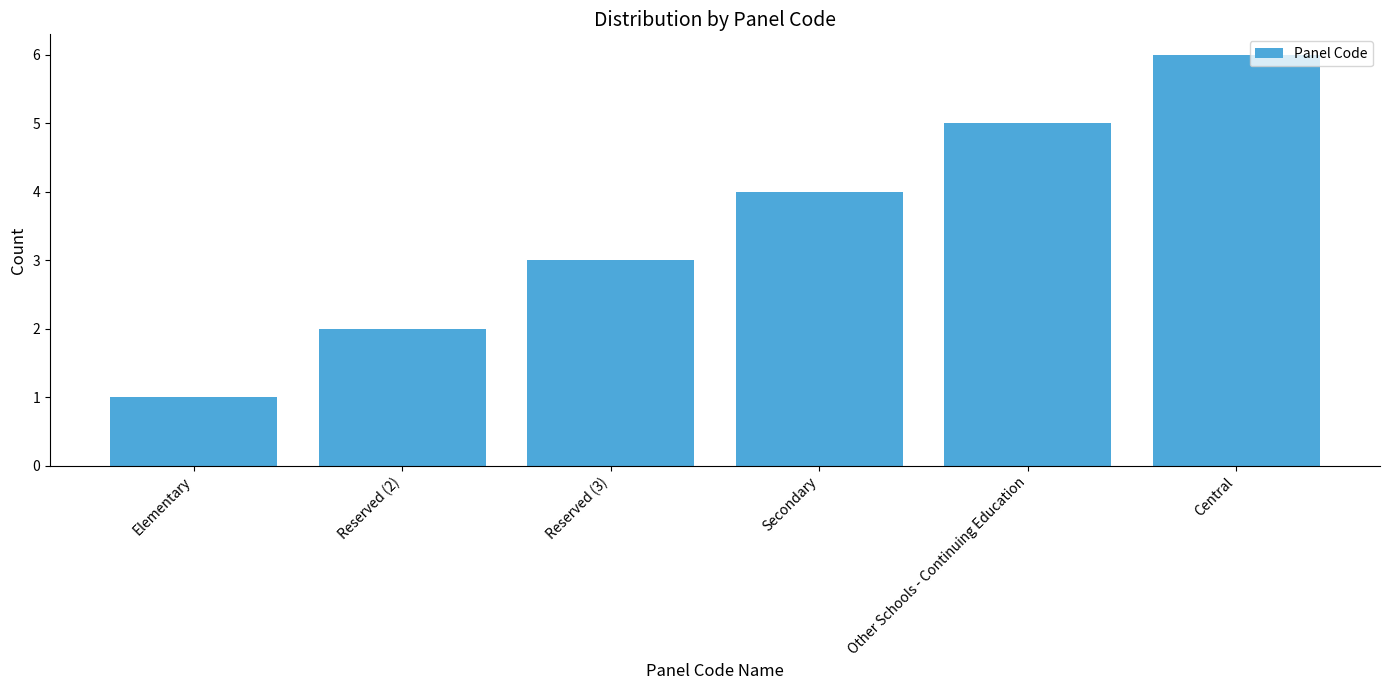

The value at Reserved (3) is 3. True or false?

True